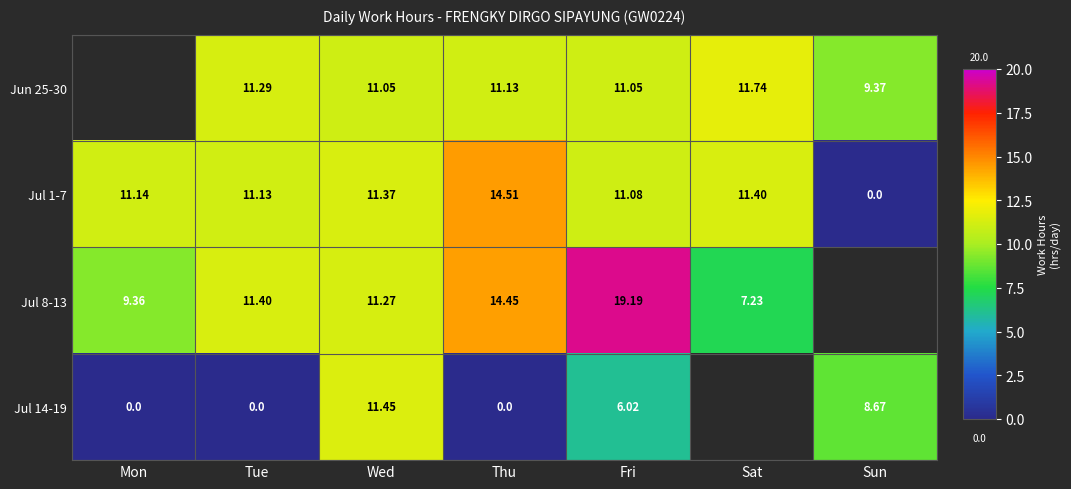

At which label does Jul 1-7 reach its minimum?

Sun